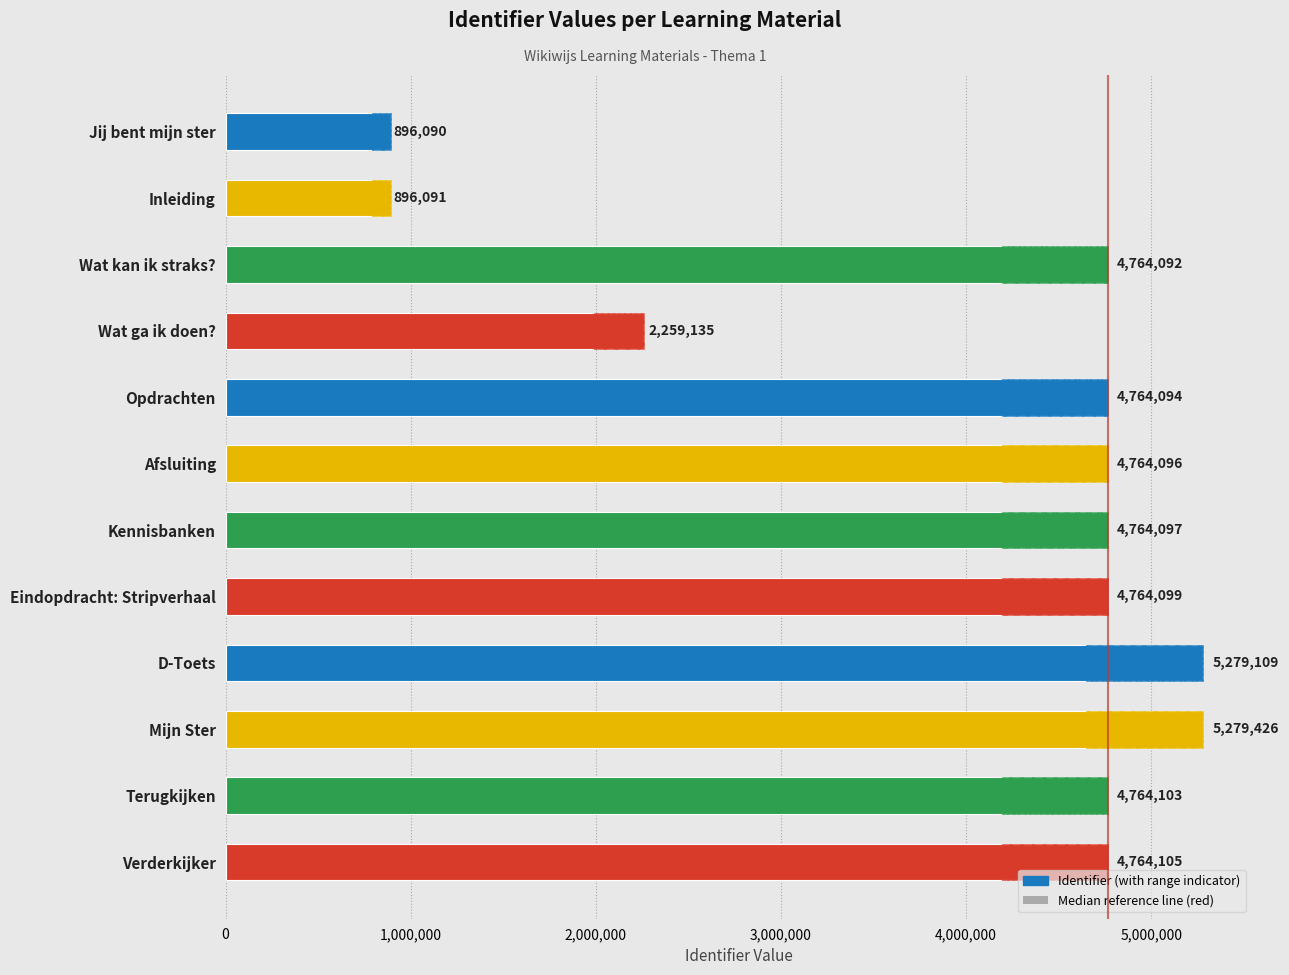

List the labels in order of value, smallest first.

Jij bent mijn ster, Inleiding, Wat ga ik doen?, Wat kan ik straks?, Opdrachten, Afsluiting, Kennisbanken, Eindopdracht: Stripverhaal, Terugkijken, Verderkijker, D-Toets, Mijn Ster